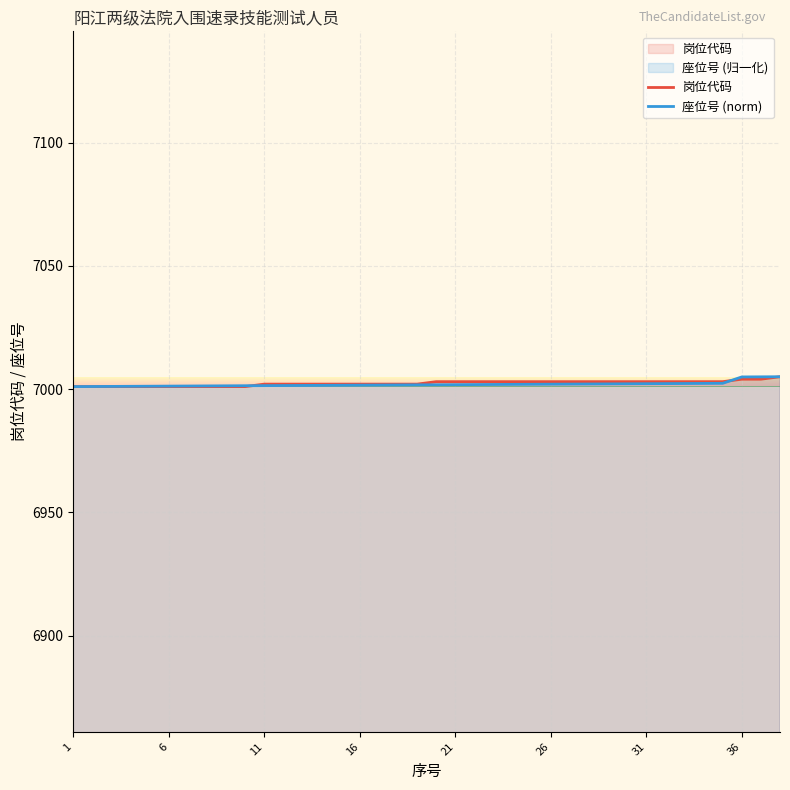

What is the total value across all series at 11?

14003.4